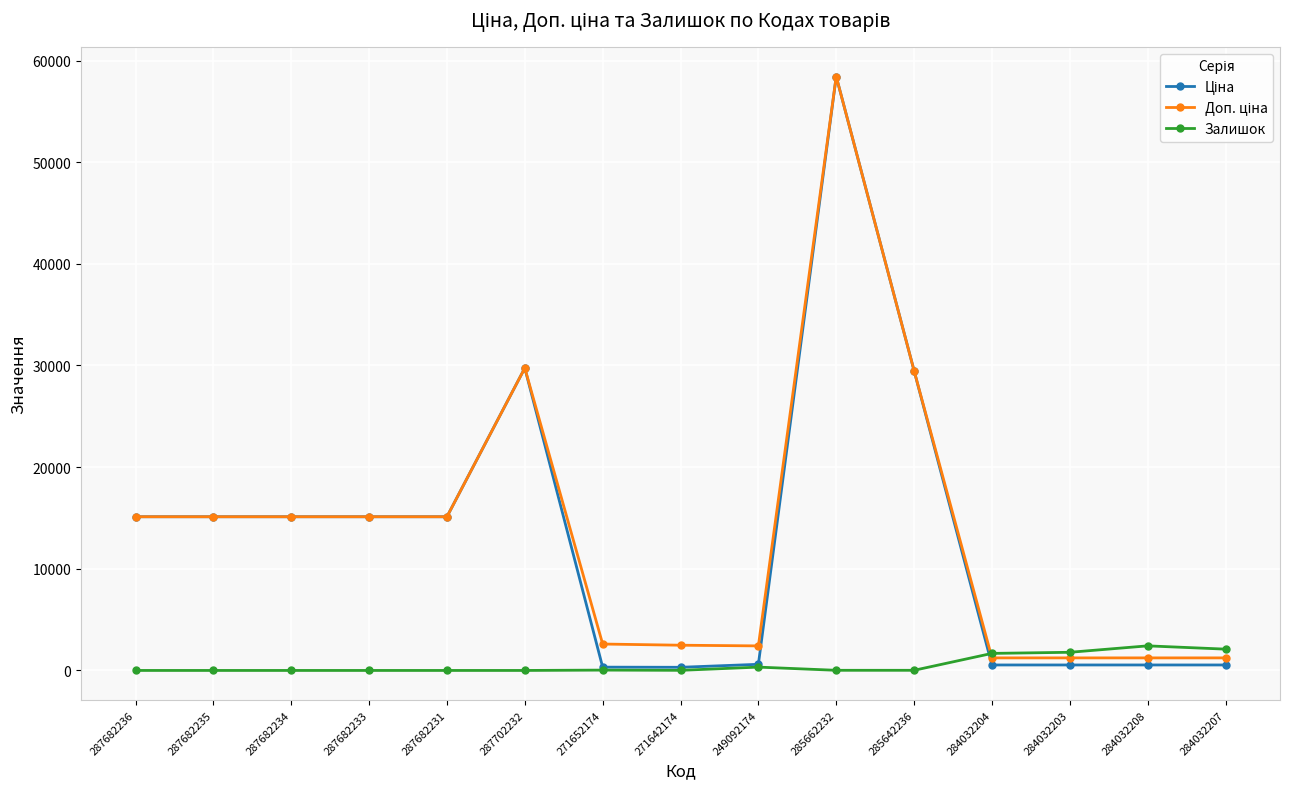

Is it true that Залишок equals 0.0 at 287682233?

True